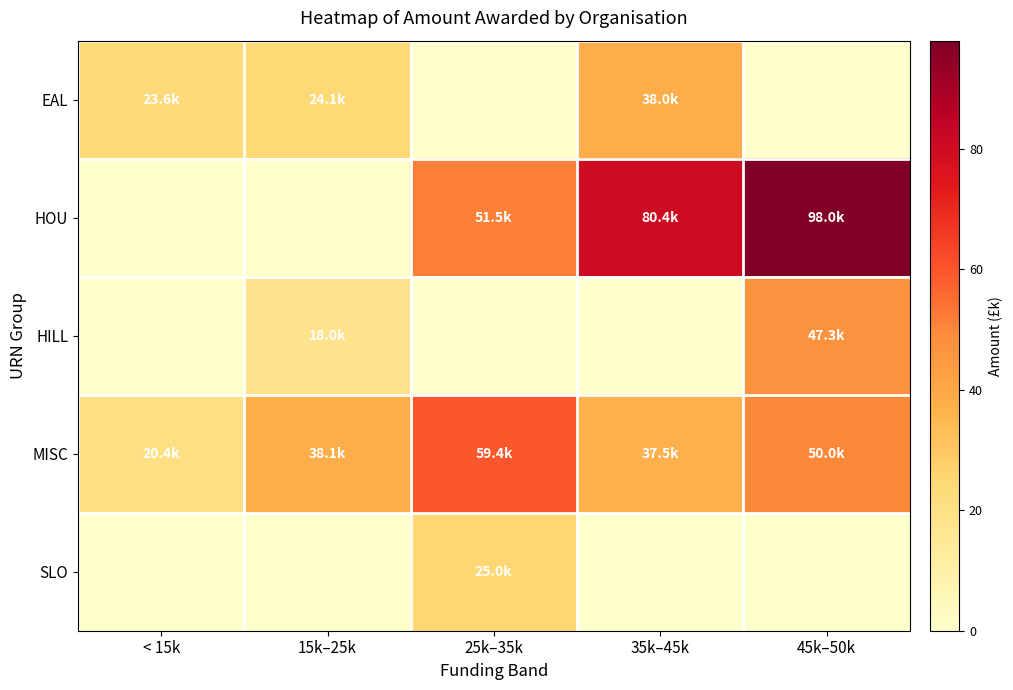

Reading left to right, what are all the values shown in this chart?

EAL: < 15k=23.6	15k–25k=24.1	25k–35k=0.0	35k–45k=38.0	45k–50k=0.0
HOU: < 15k=0.0	15k–25k=0.0	25k–35k=51.5	35k–45k=80.4	45k–50k=98.0
HILL: < 15k=0.0	15k–25k=18.0	25k–35k=0.0	35k–45k=0.0	45k–50k=47.3
MISC: < 15k=20.4	15k–25k=38.1	25k–35k=59.4	35k–45k=37.5	45k–50k=50.0
SLO: < 15k=0.0	15k–25k=0.0	25k–35k=25.0	35k–45k=0.0	45k–50k=0.0